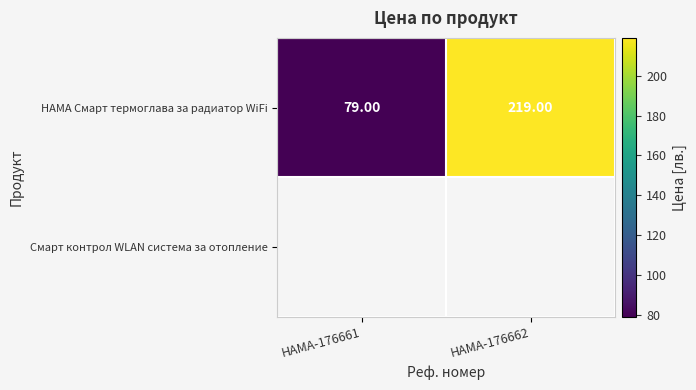

Which has a higher value, HAMA-176662 or HAMA-176661?

HAMA-176662